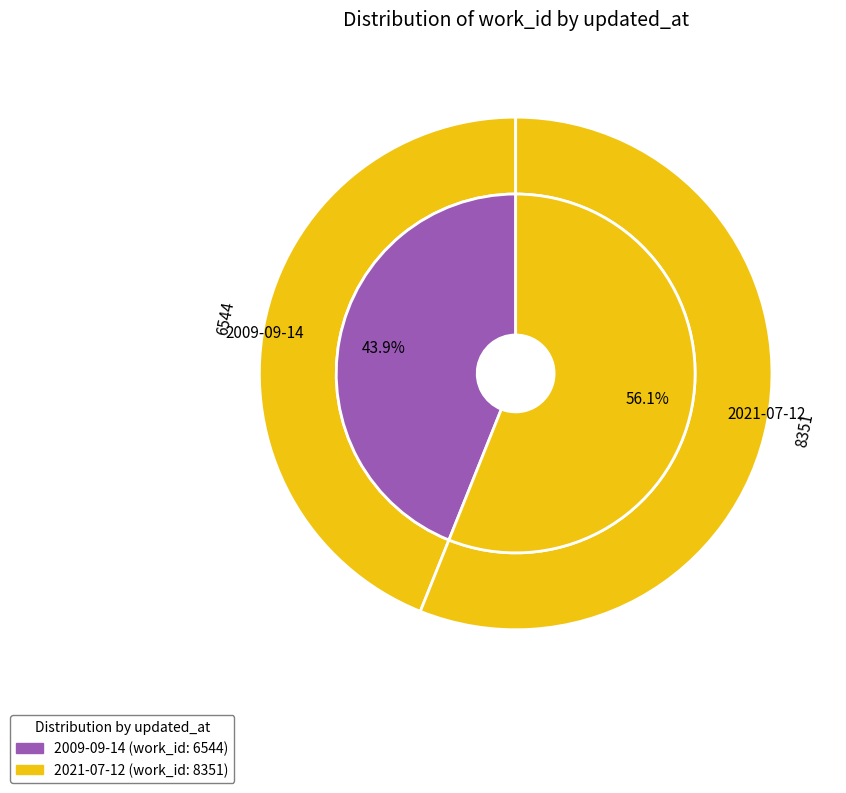

Is it true that 2009-09-14 is 44% of the pie?

True